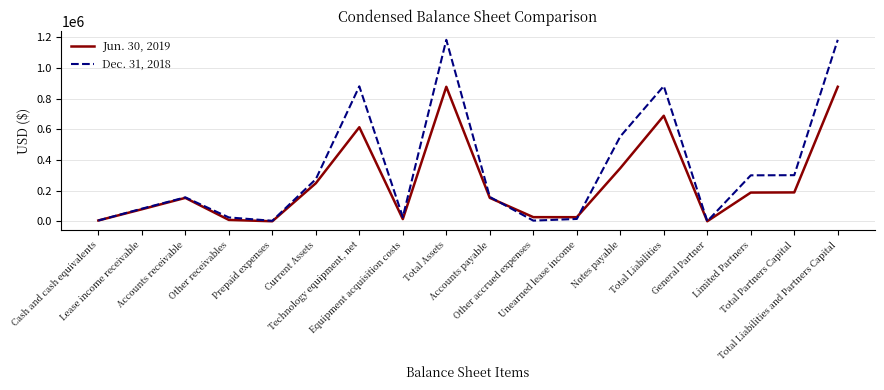

True or false: Dec. 31, 2018 has a value of 156870 at Accounts receivable.

True